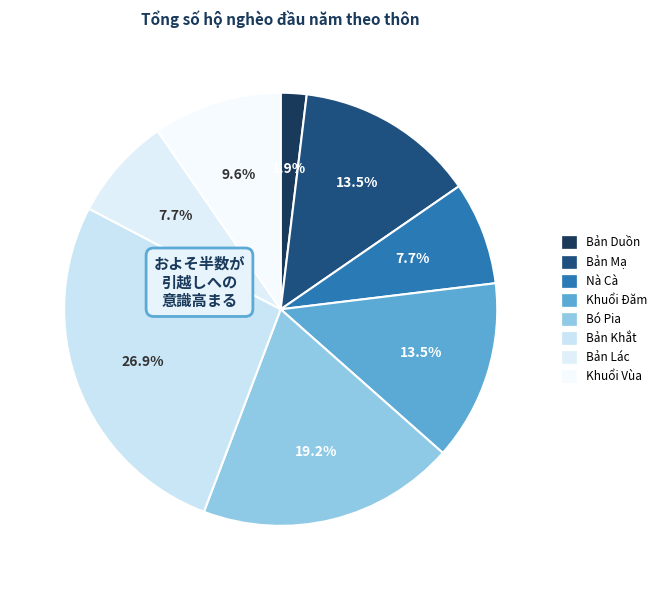

To the nearest percent, what is the average slice percentage?

12%